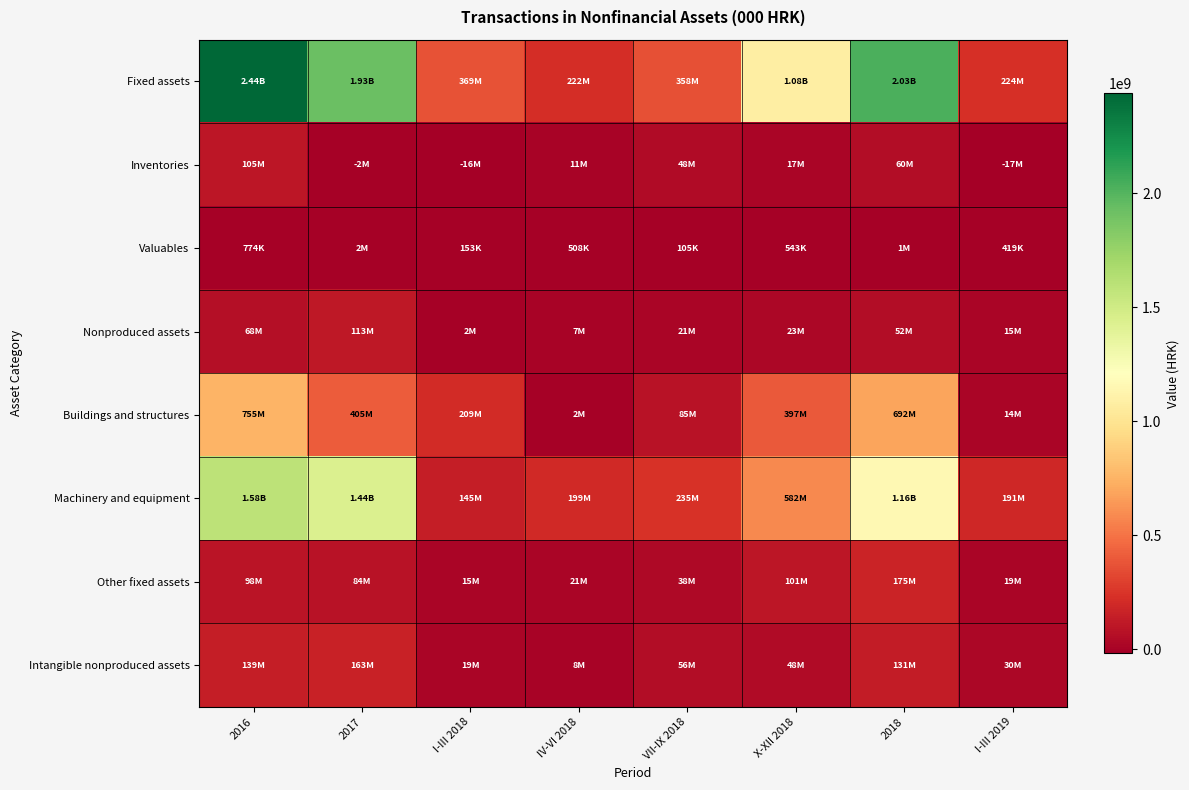

Count the number of categories in the chart.

8